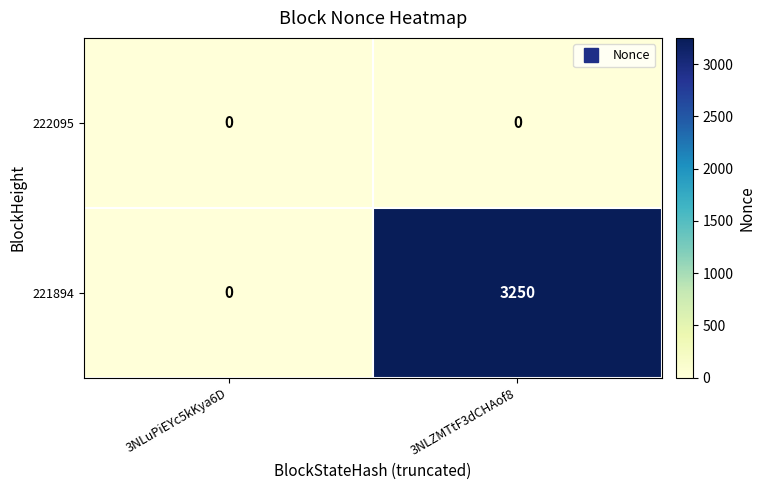

Where is 221894 nearest to the value 1625?

3NLuPiEYc5kKya6D